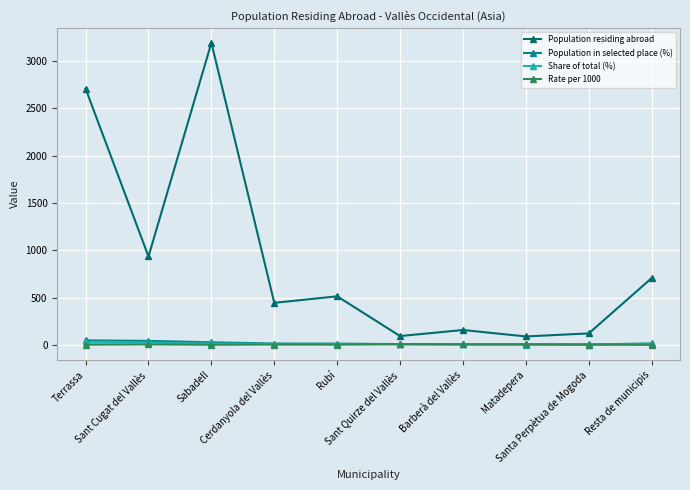

Which series has the largest total across all categories?

Population residing abroad